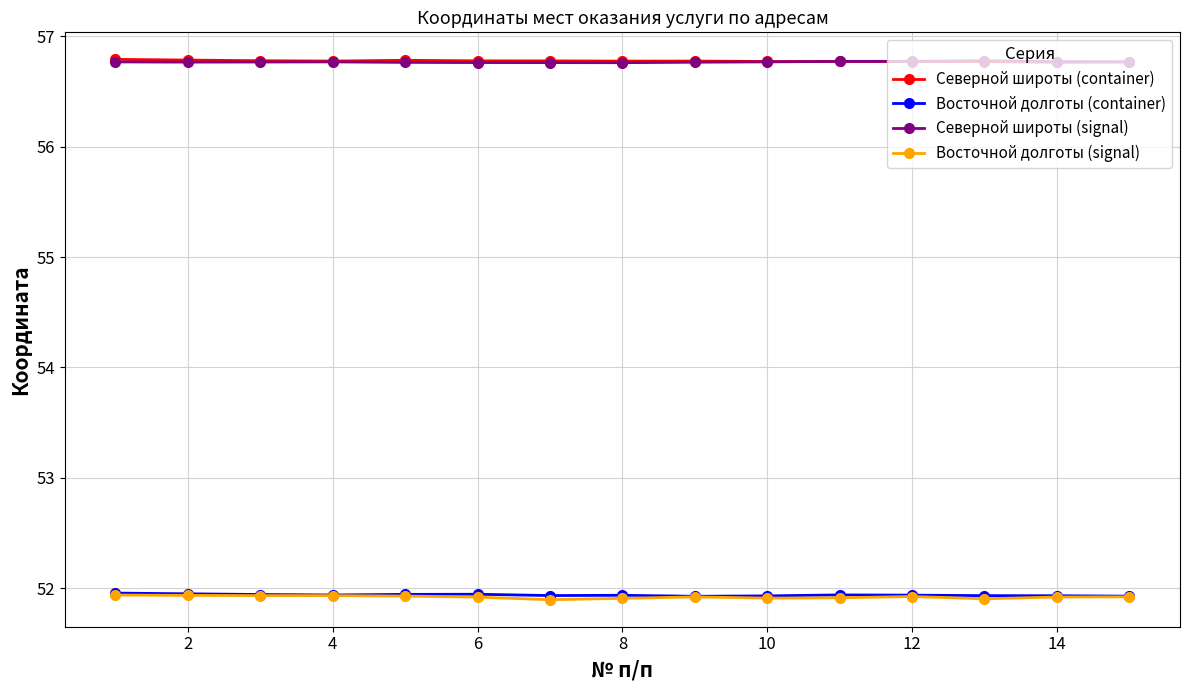

What is the value of the Восточной долготы (signal) point at the 7th from the left?

51.9